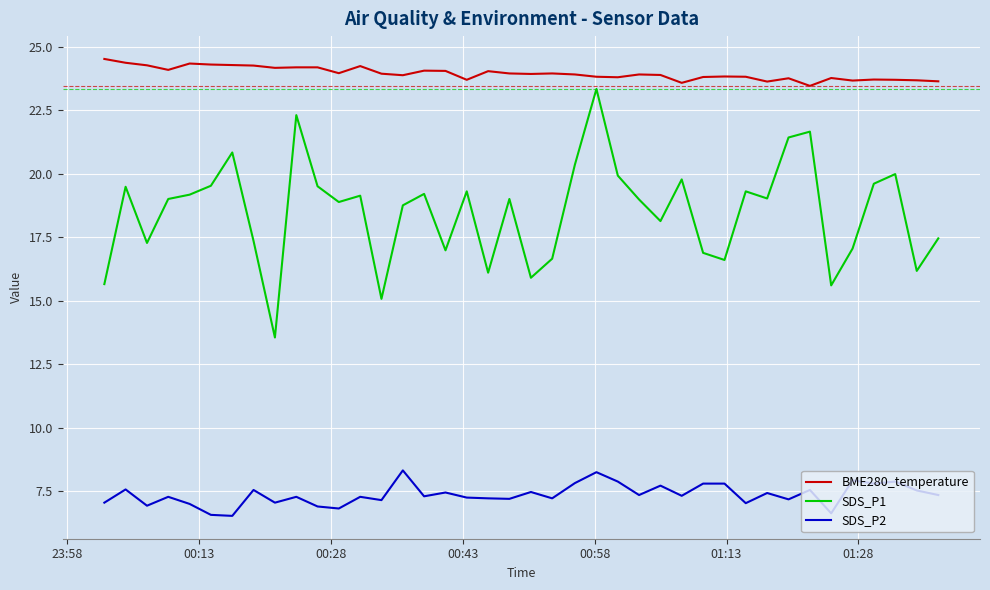

Which series has the widest spread of values?

SDS_P1